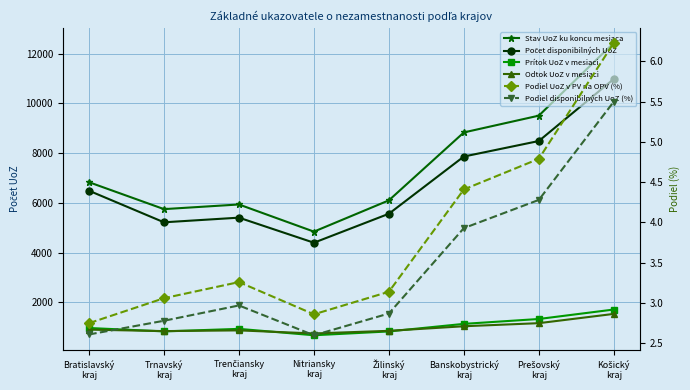

What is the sum of the Stav UoZ ku koncu mesiaca values at Trnavský
kraj and Nitriansky
kraj?

10599.0